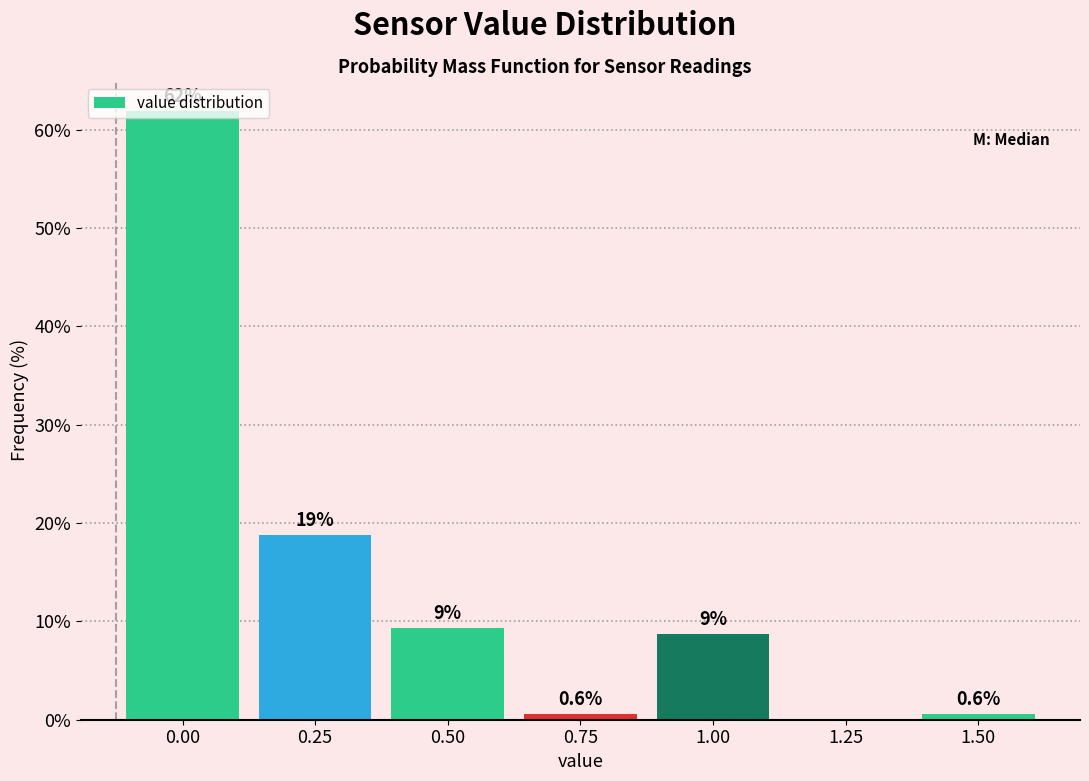

Which has a higher value, 0.25 or 1.00?

0.25